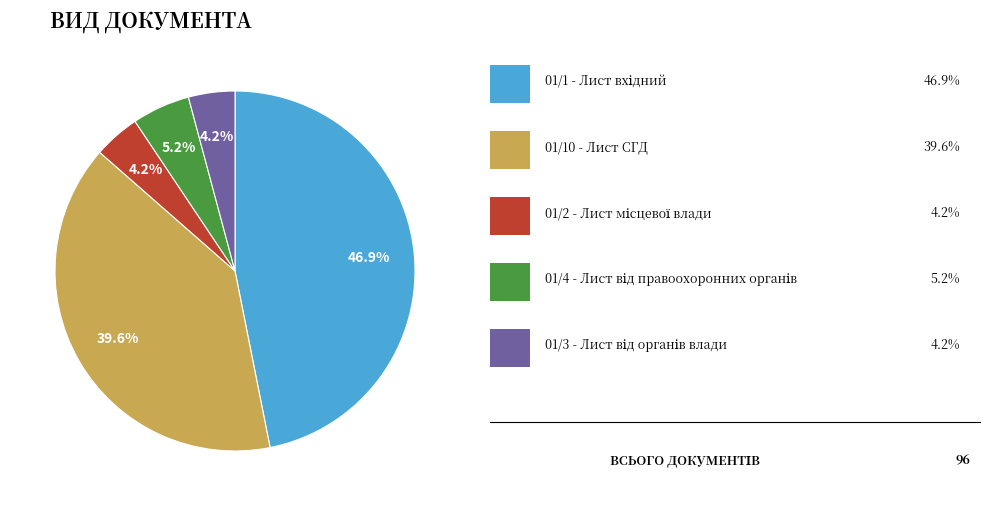

How many slices are in this pie chart?

5